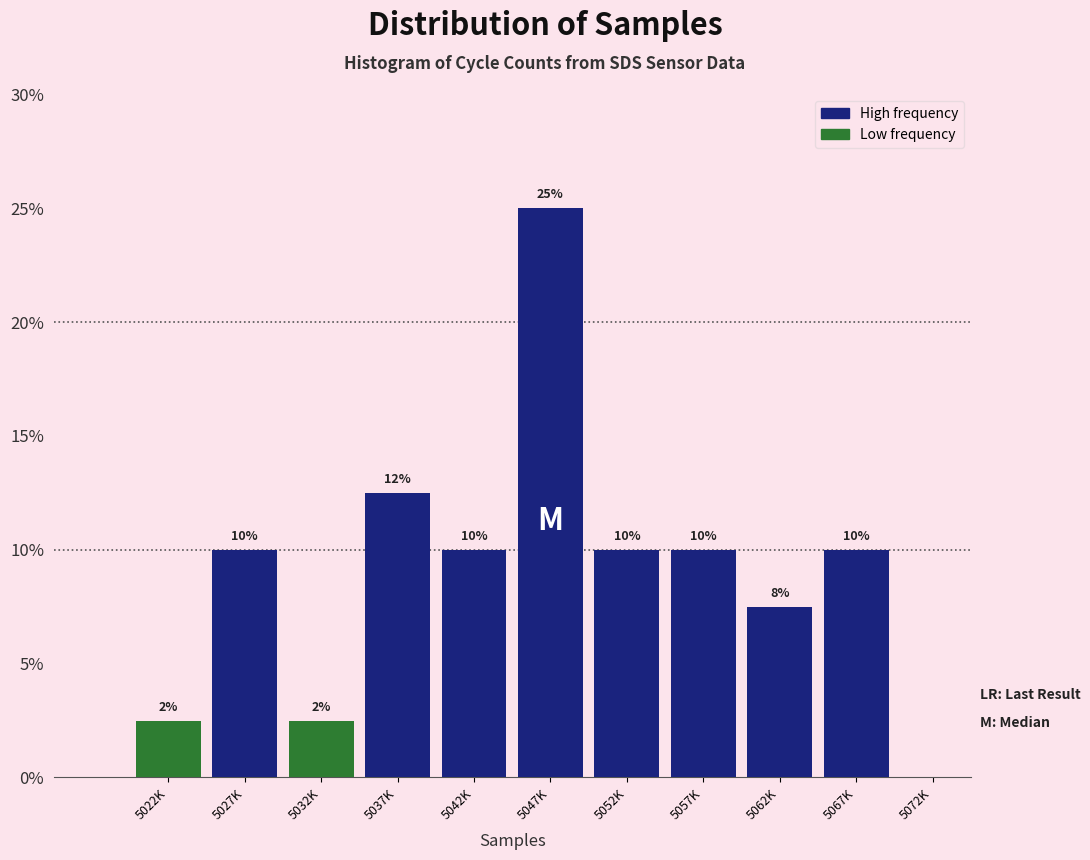

The value at 5027K is 14.1. True or false?

False